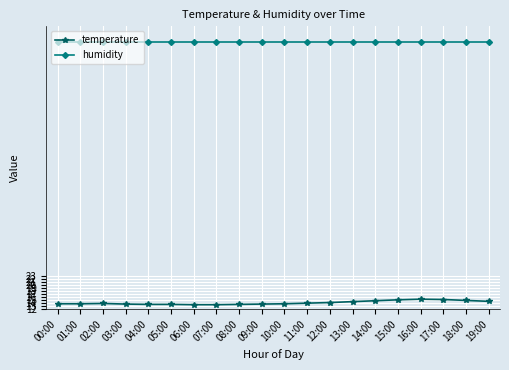

What is the total value across all series at 04:00?

113.5